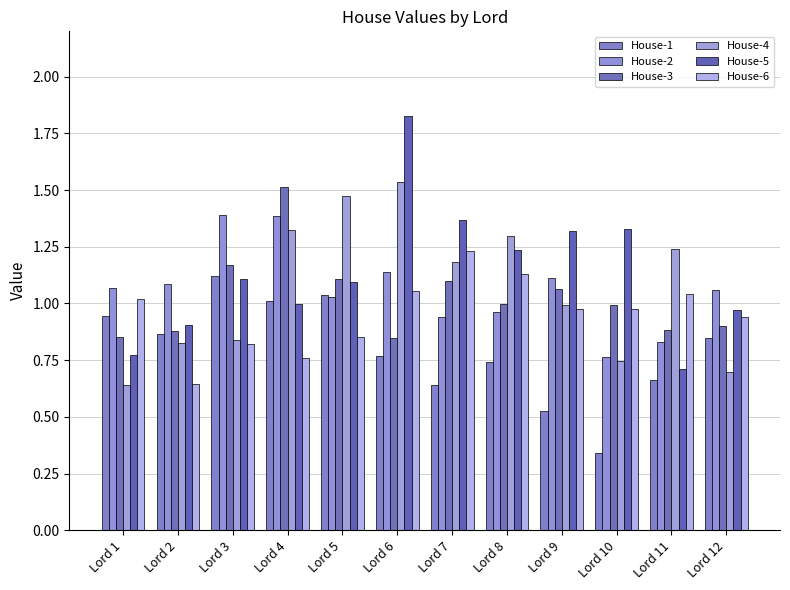

What is the difference between the House-6 values at Lord 6 and Lord 5?

0.2